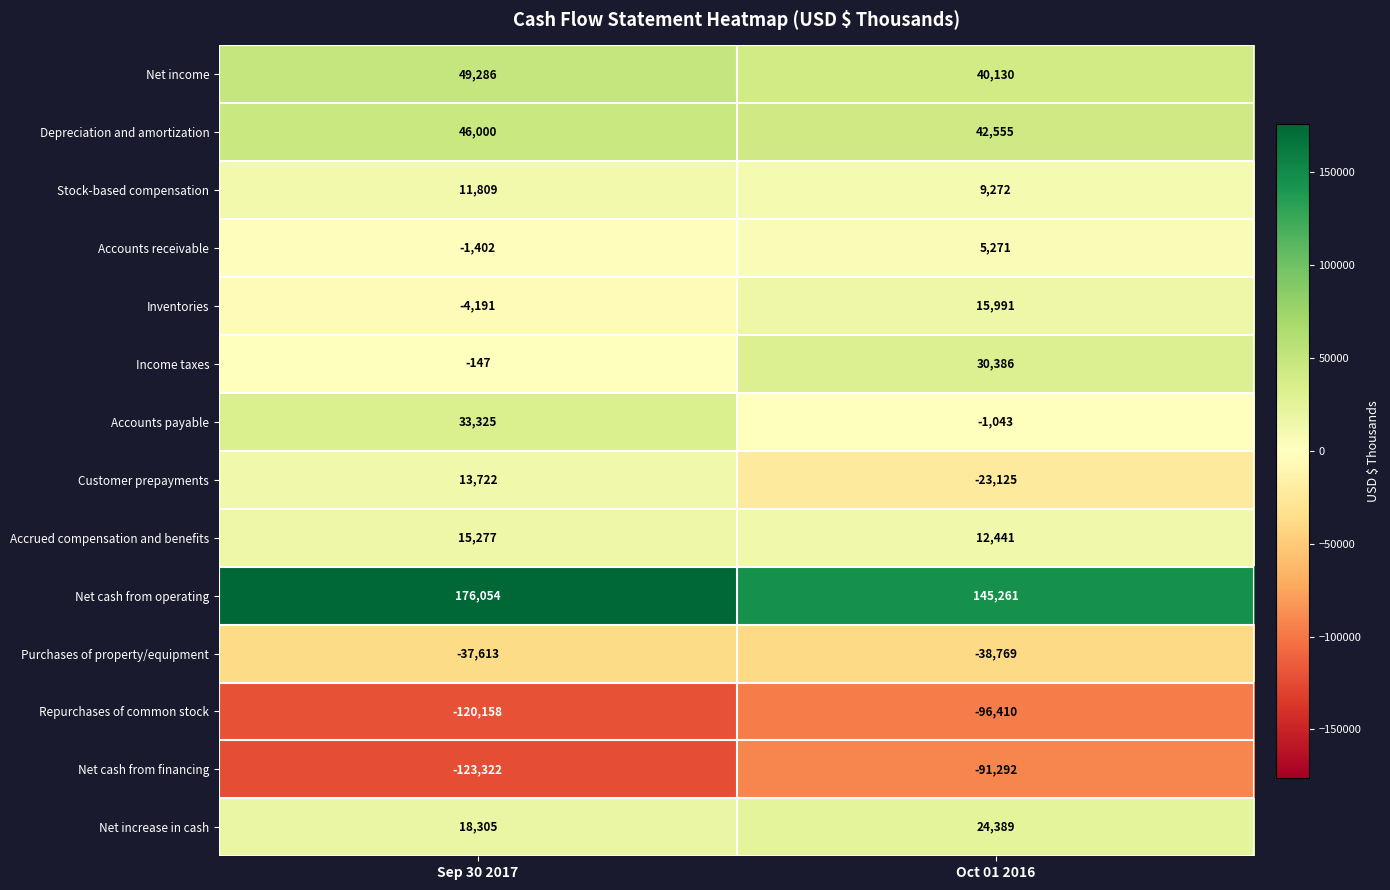

The value of Net cash from financing at Oct 01 2016 is -156507. True or false?

False